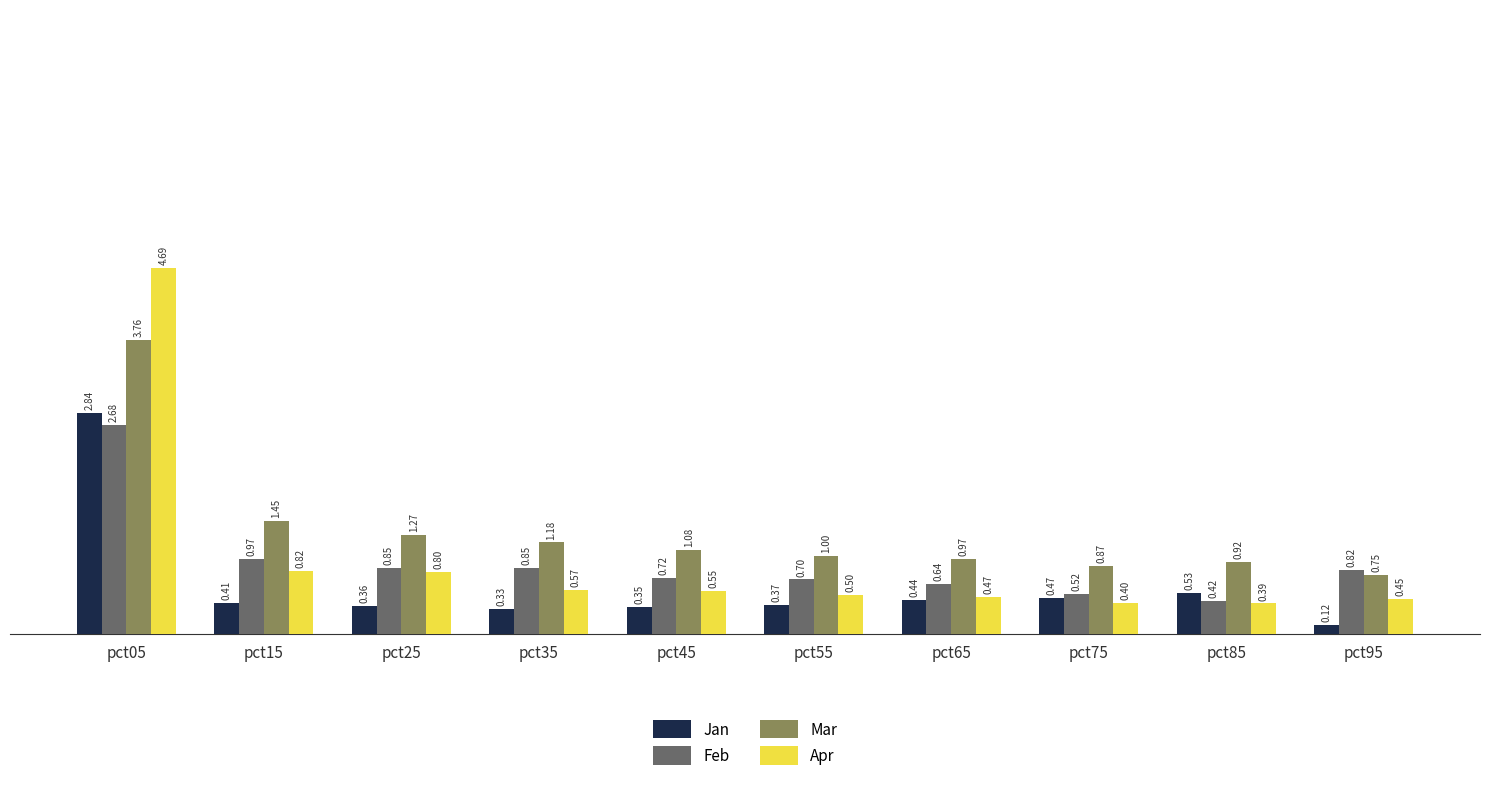

Between pct05 and pct35, which series saw the biggest shift?

Apr